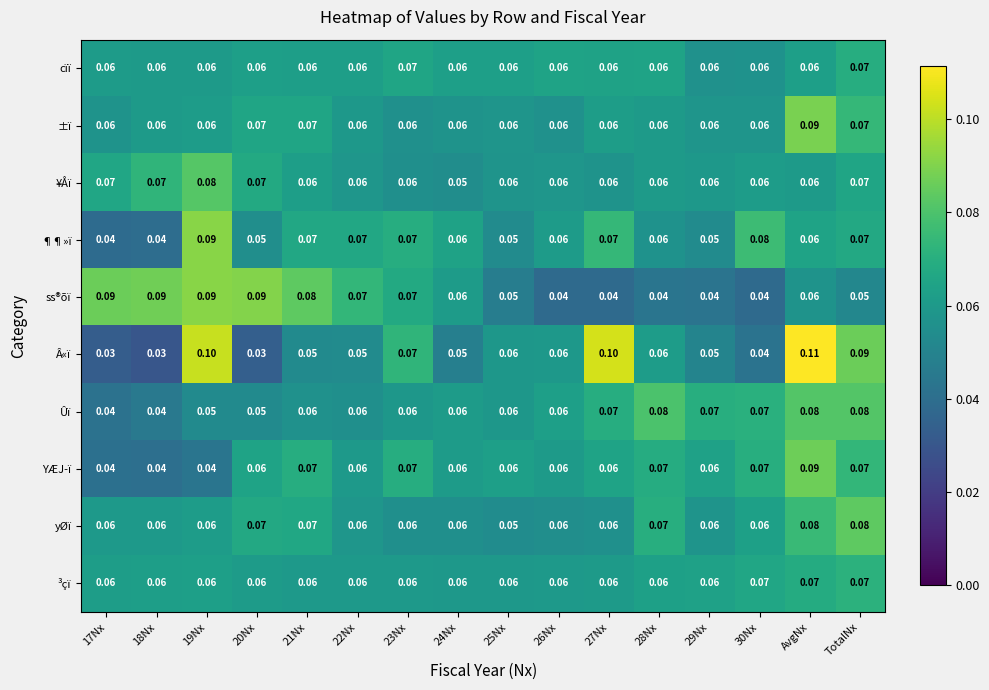

Which category has the highest value across all series?

AvgNx